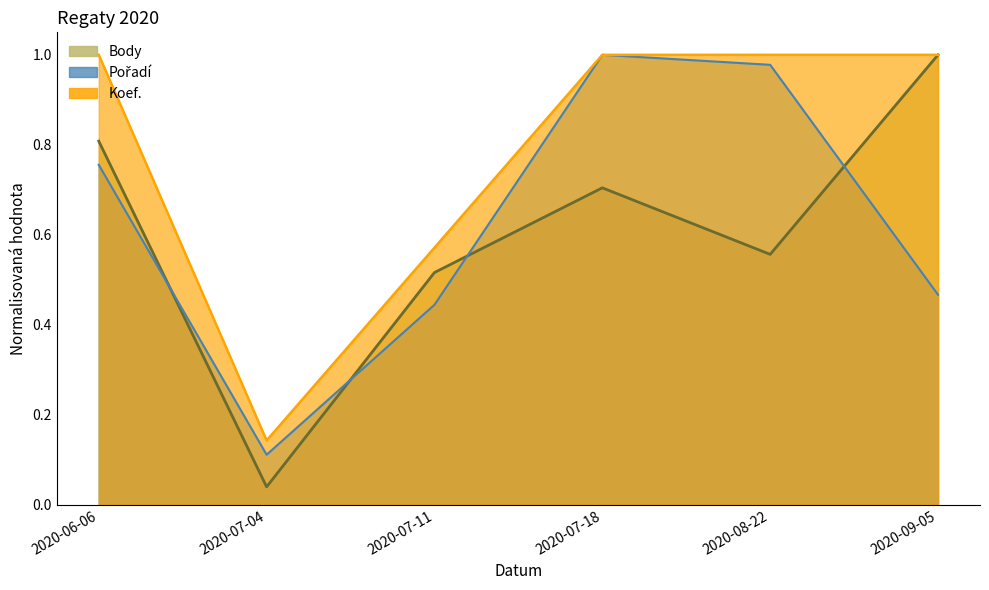

In Koef., how many points are lower than both neighbors (excluding endpoints)?

1